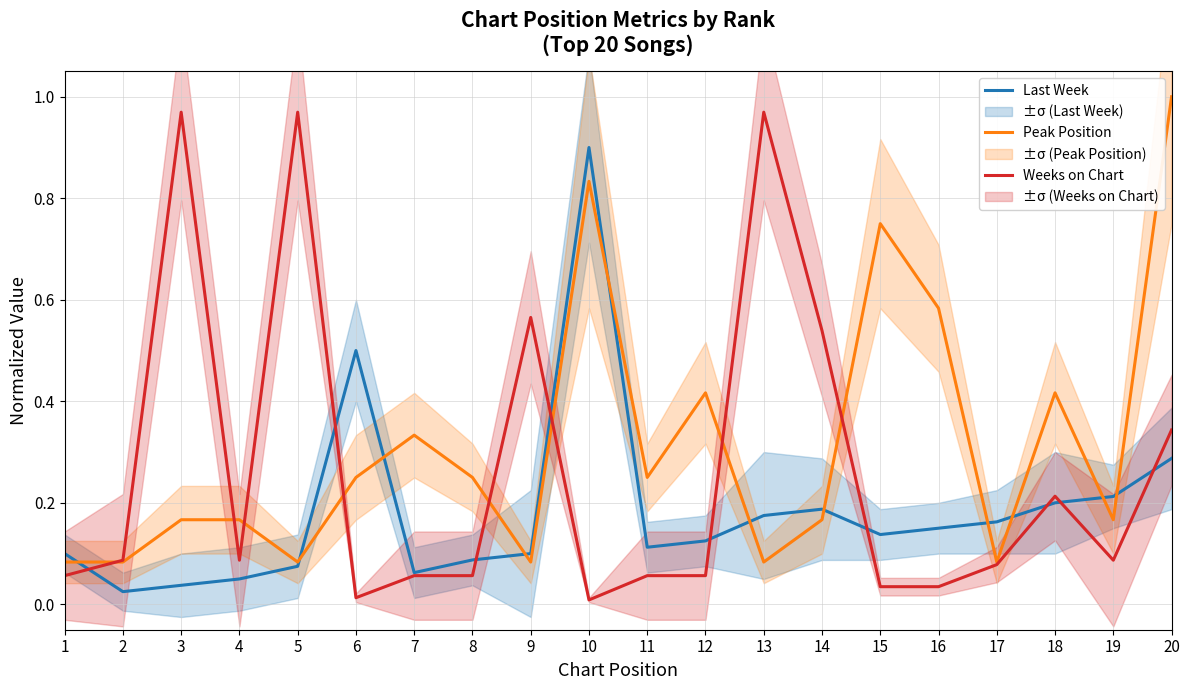

How many distinct data groups are displayed?

3